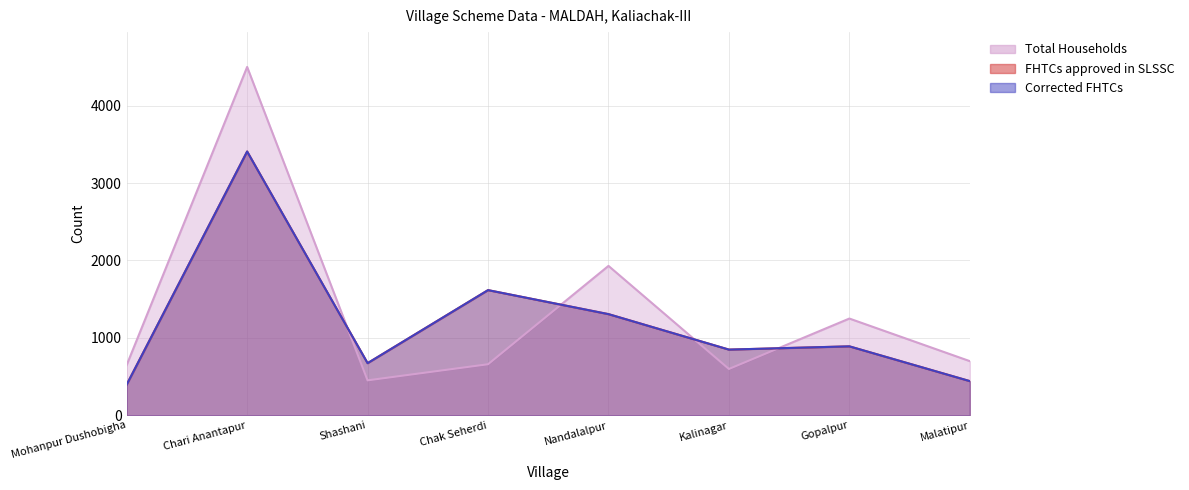

Which series changed the most between Mohanpur Dushobigha and Shashani?

FHTCs approved in SLSSC